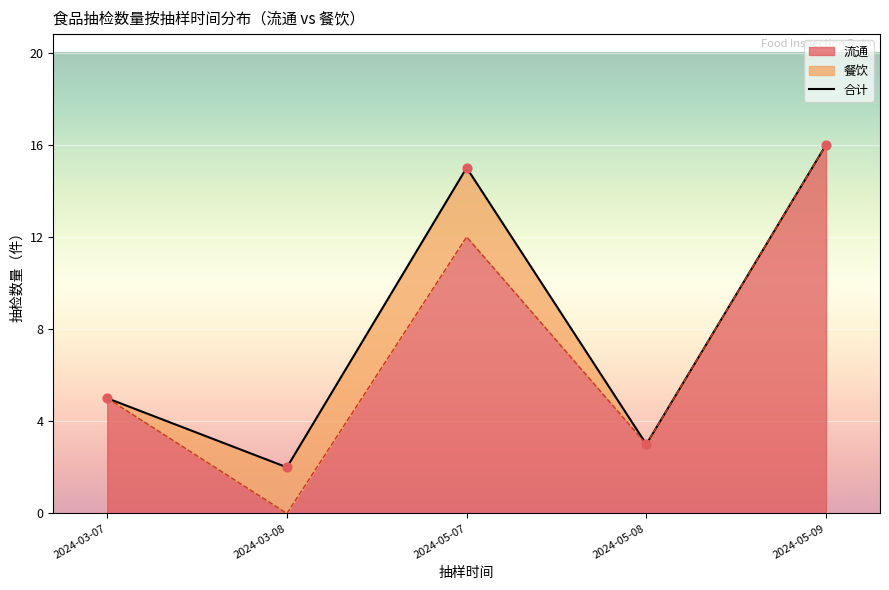

What is the ratio of the value at 2024-05-07 to the value at 2024-03-08?

7.5